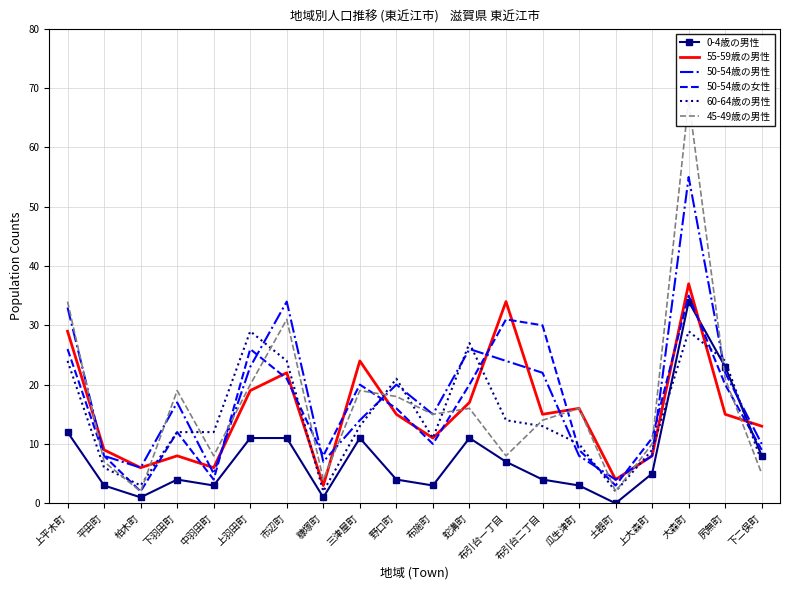

Rank the series at 大森町 from lowest to highest value.

60-64歳の男性, 0-4歳の男性, 50-54歳の女性, 55-59歳の男性, 50-54歳の男性, 45-49歳の男性